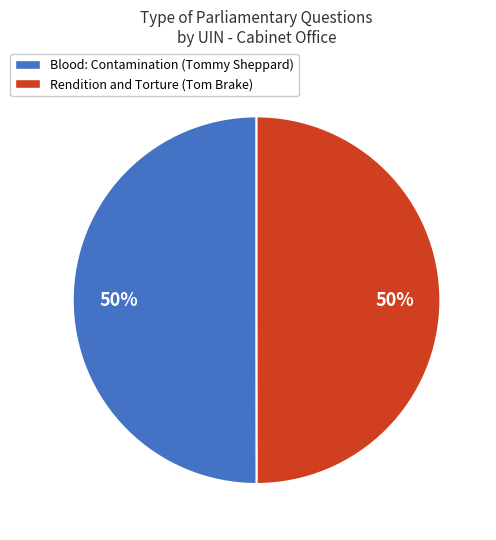

Is it true that Blood: Contamination (Tommy Sheppard) is 43% of the pie?

False